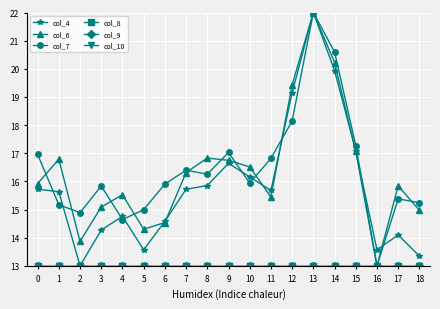

Which series has the largest range (max minus min)?

col_4